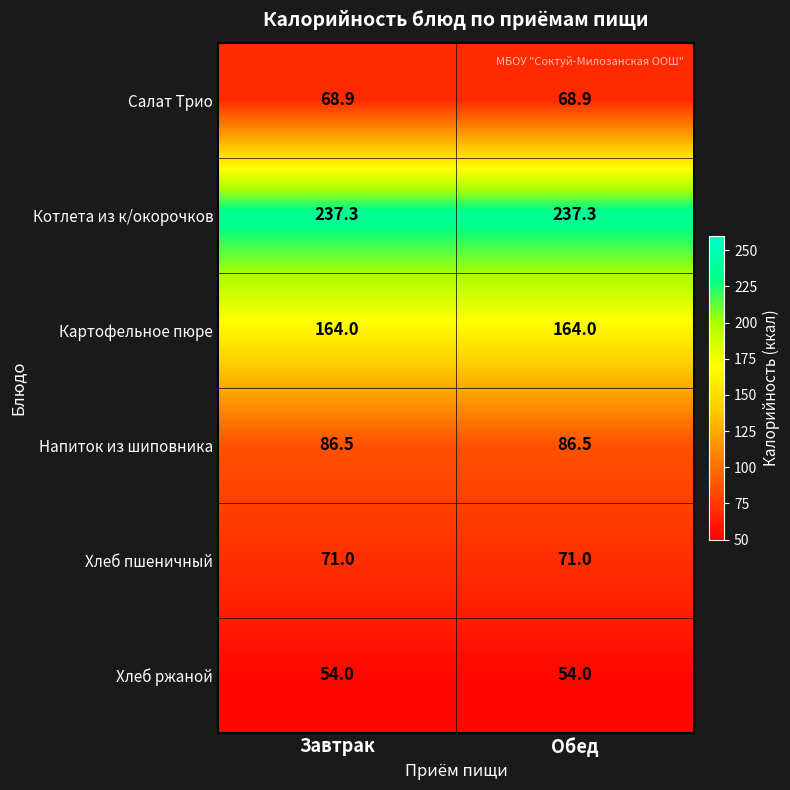

Rank the series by their maximum value, from lowest to highest.

Хлеб ржаной, Салат Трио, Хлеб пшеничный, Напиток из шиповника, Картофельное пюре, Котлета из к/окорочков